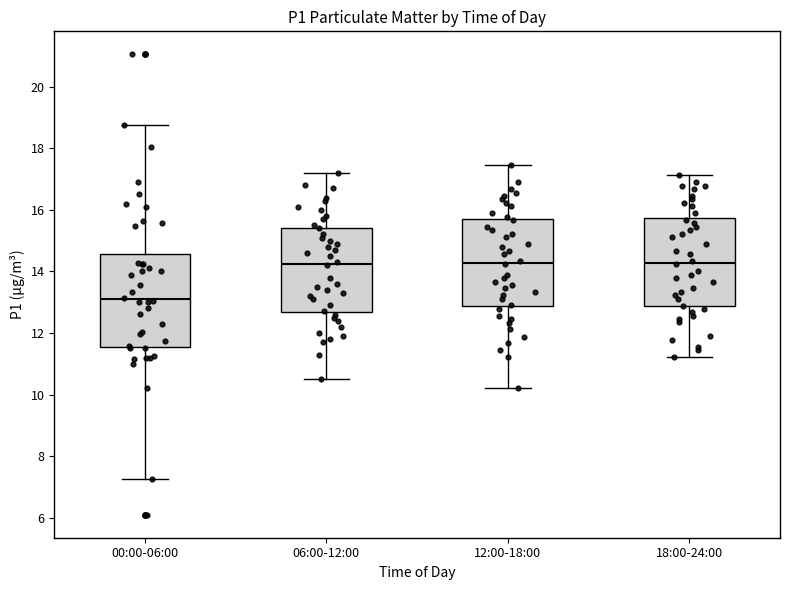

Reading left to right, transcribe this box plot: for each box, give where its median line is, the range the box spans, and where its two whiskers end, as read against the y-axis. The values are not printed on the chart, so give them approximately, as read against the axis.

00:00-06:00: median 13.0, box 11.6 to 14.6, whiskers 7.2 to 18.8
06:00-12:00: median 14.2, box 12.6 to 15.4, whiskers 10.6 to 17.2
12:00-18:00: median 14.2, box 12.8 to 15.6, whiskers 10.2 to 17.4
18:00-24:00: median 14.2, box 12.8 to 15.8, whiskers 11.2 to 17.2